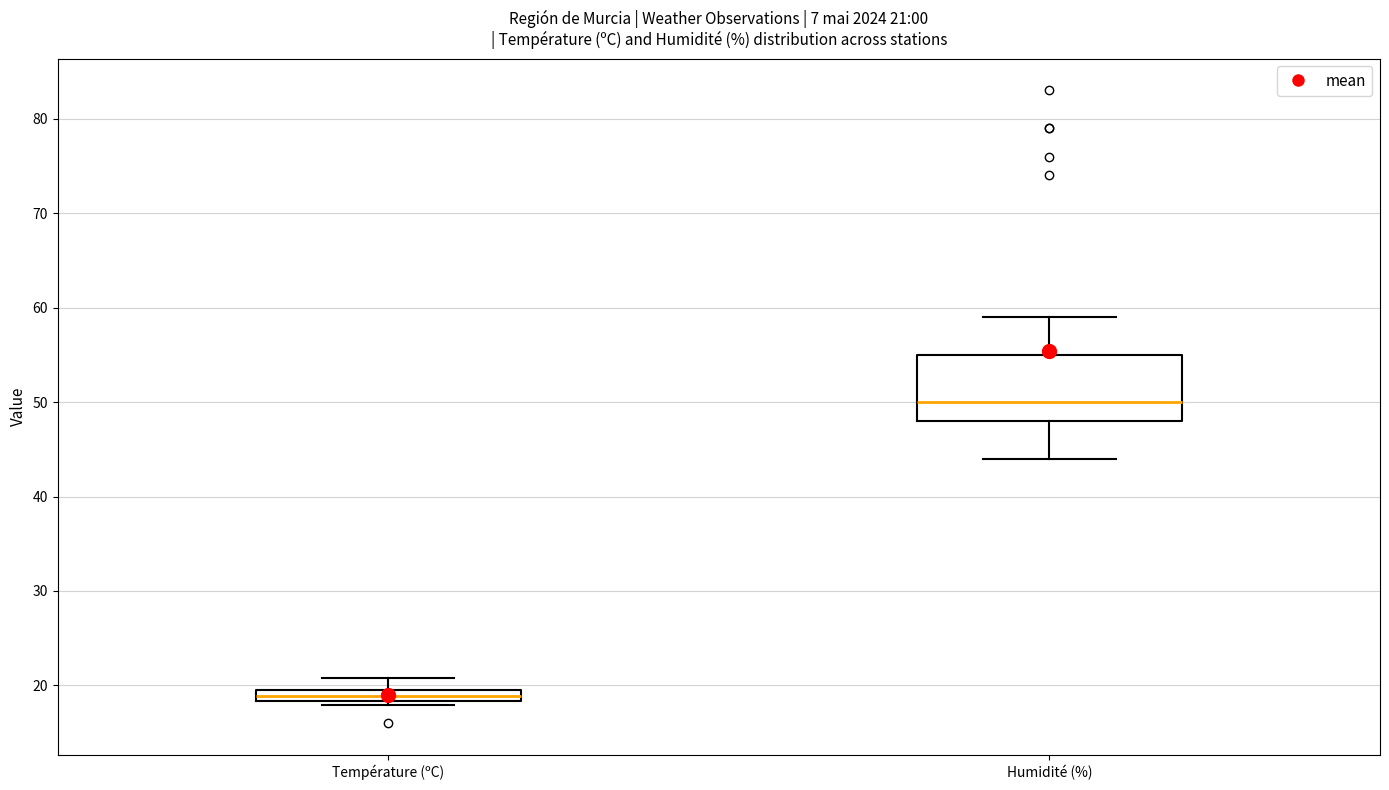

Comparing the boxes themselves (not the whiskers), which one is the tallest?

Humidité (%)